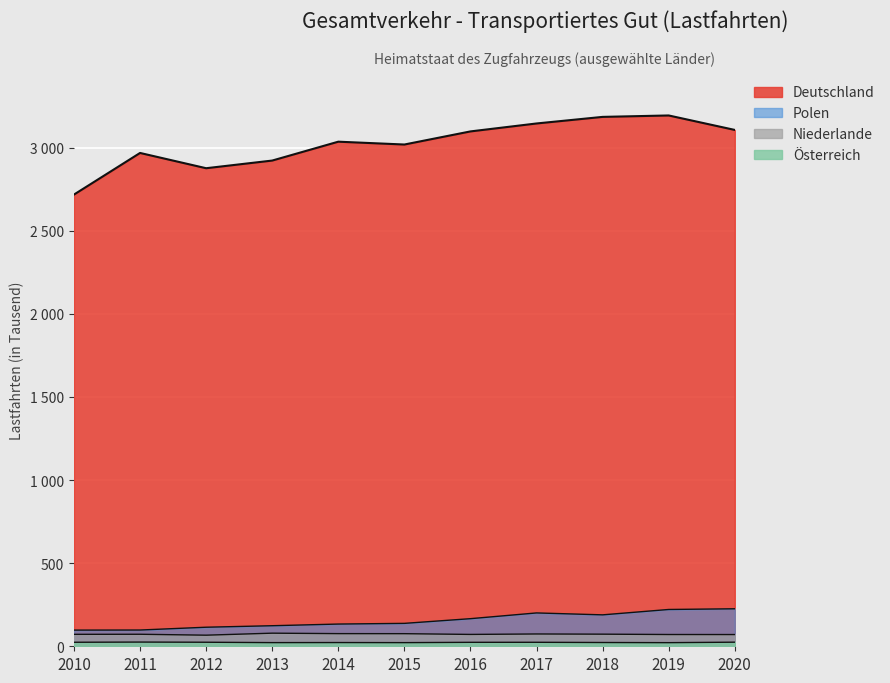

At which category is the sum across all series the highest?

2019